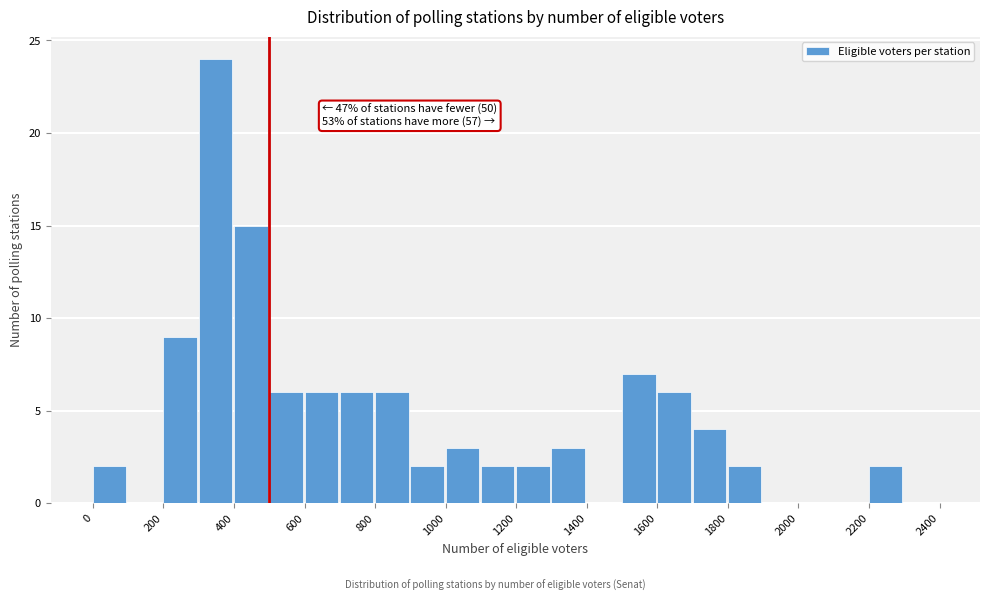

Over which range of the x-axis is the bar tallest?

300 to 400